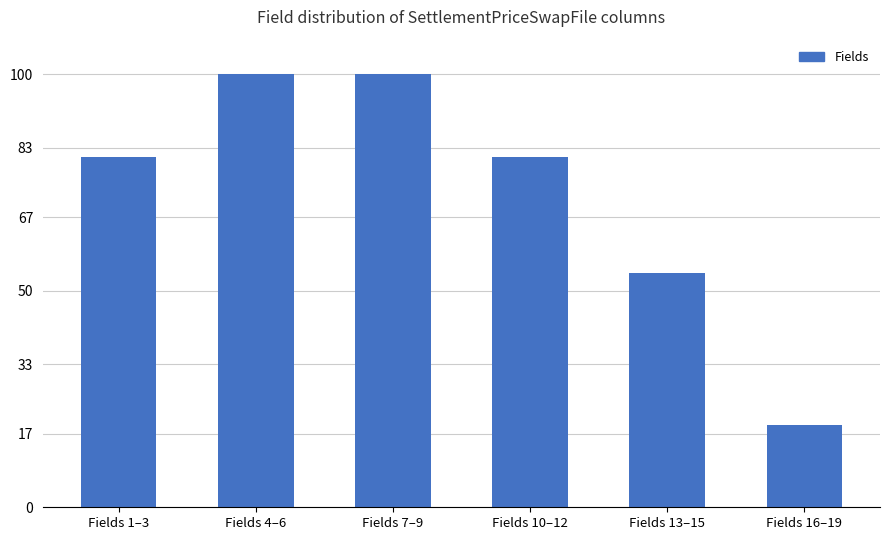

What is the change in value from Fields 10–12 to Fields 16–19?

-62